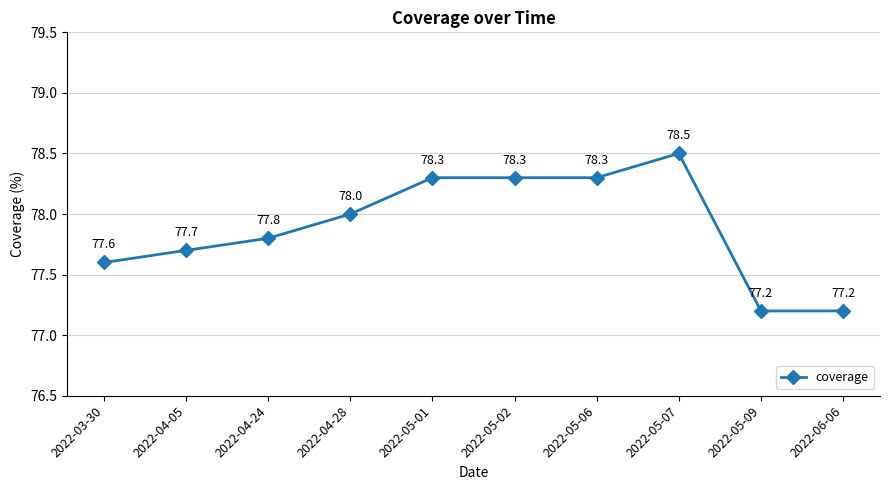

Approximately how many times larger is the value at 2022-03-30 compared to 2022-04-05?

1.0